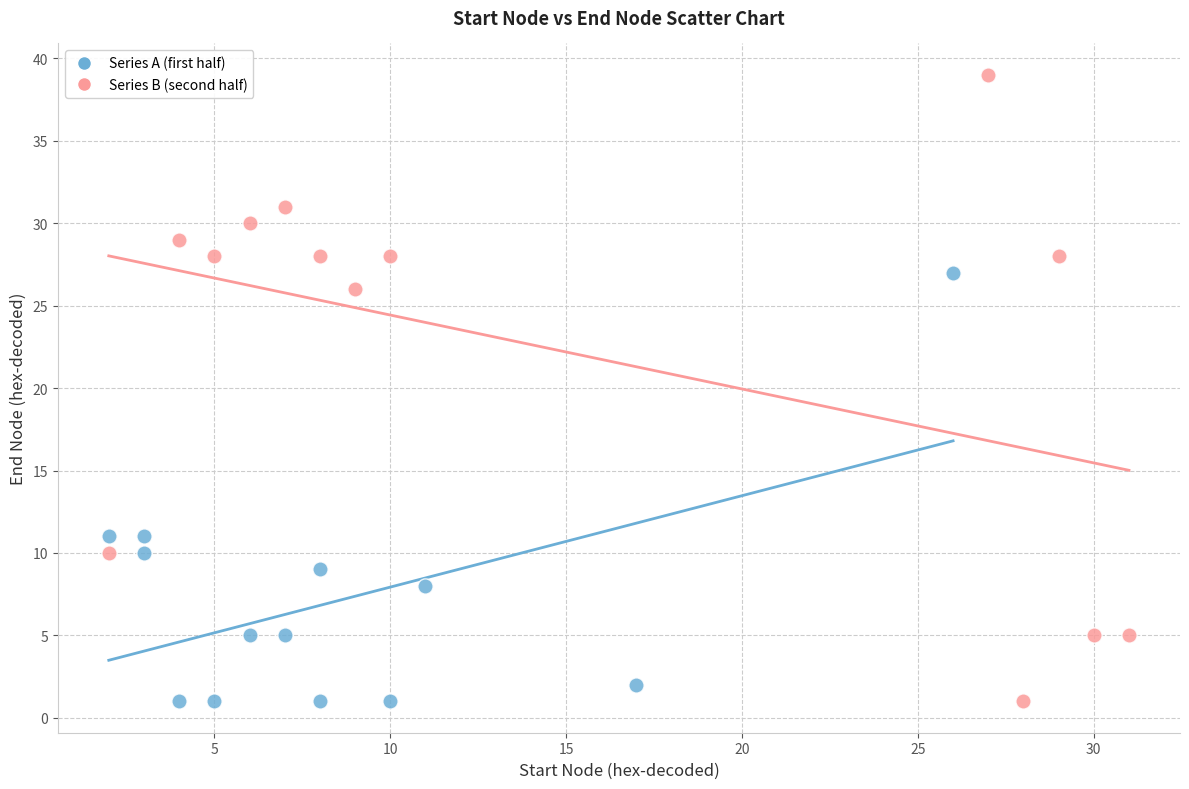

Which series has the largest Y range (max minus min)?

Series B (second half)